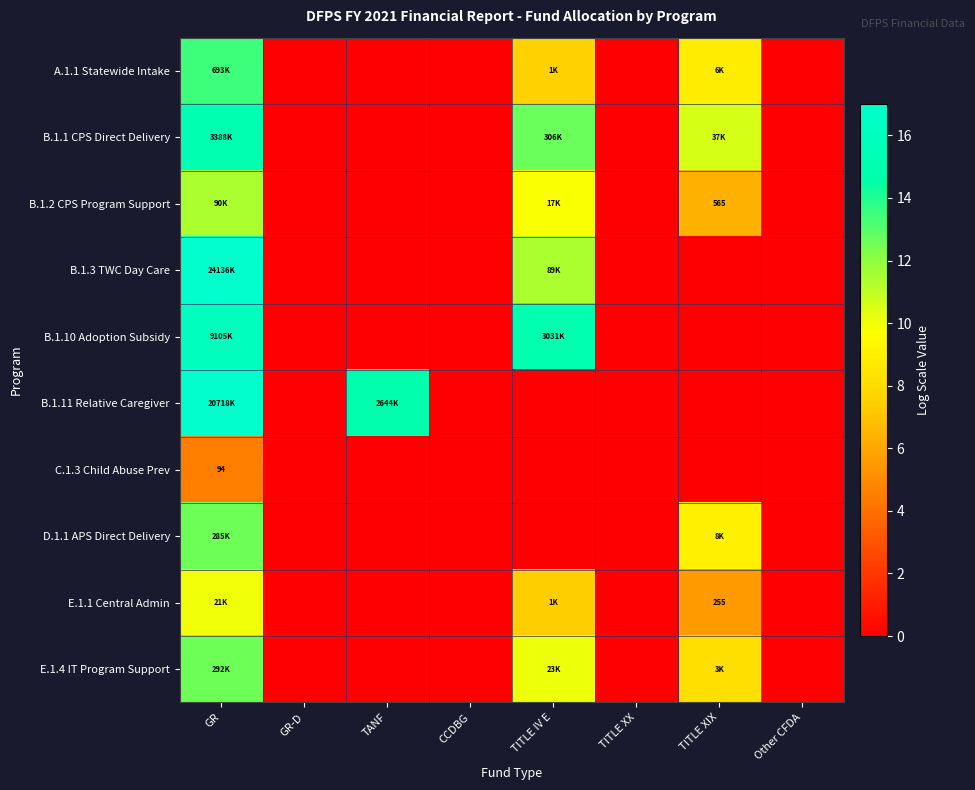

How many categories are shown in the chart?

8